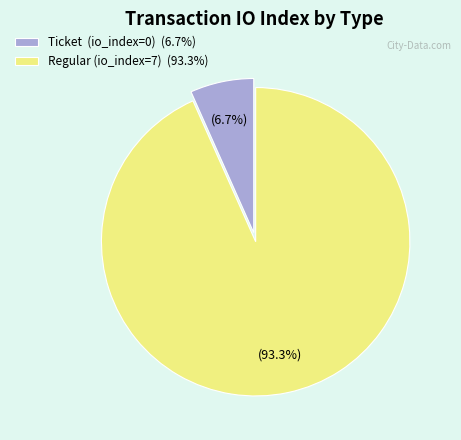

True or false: Regular (io_index=7) accounts for 99% of the total.

False